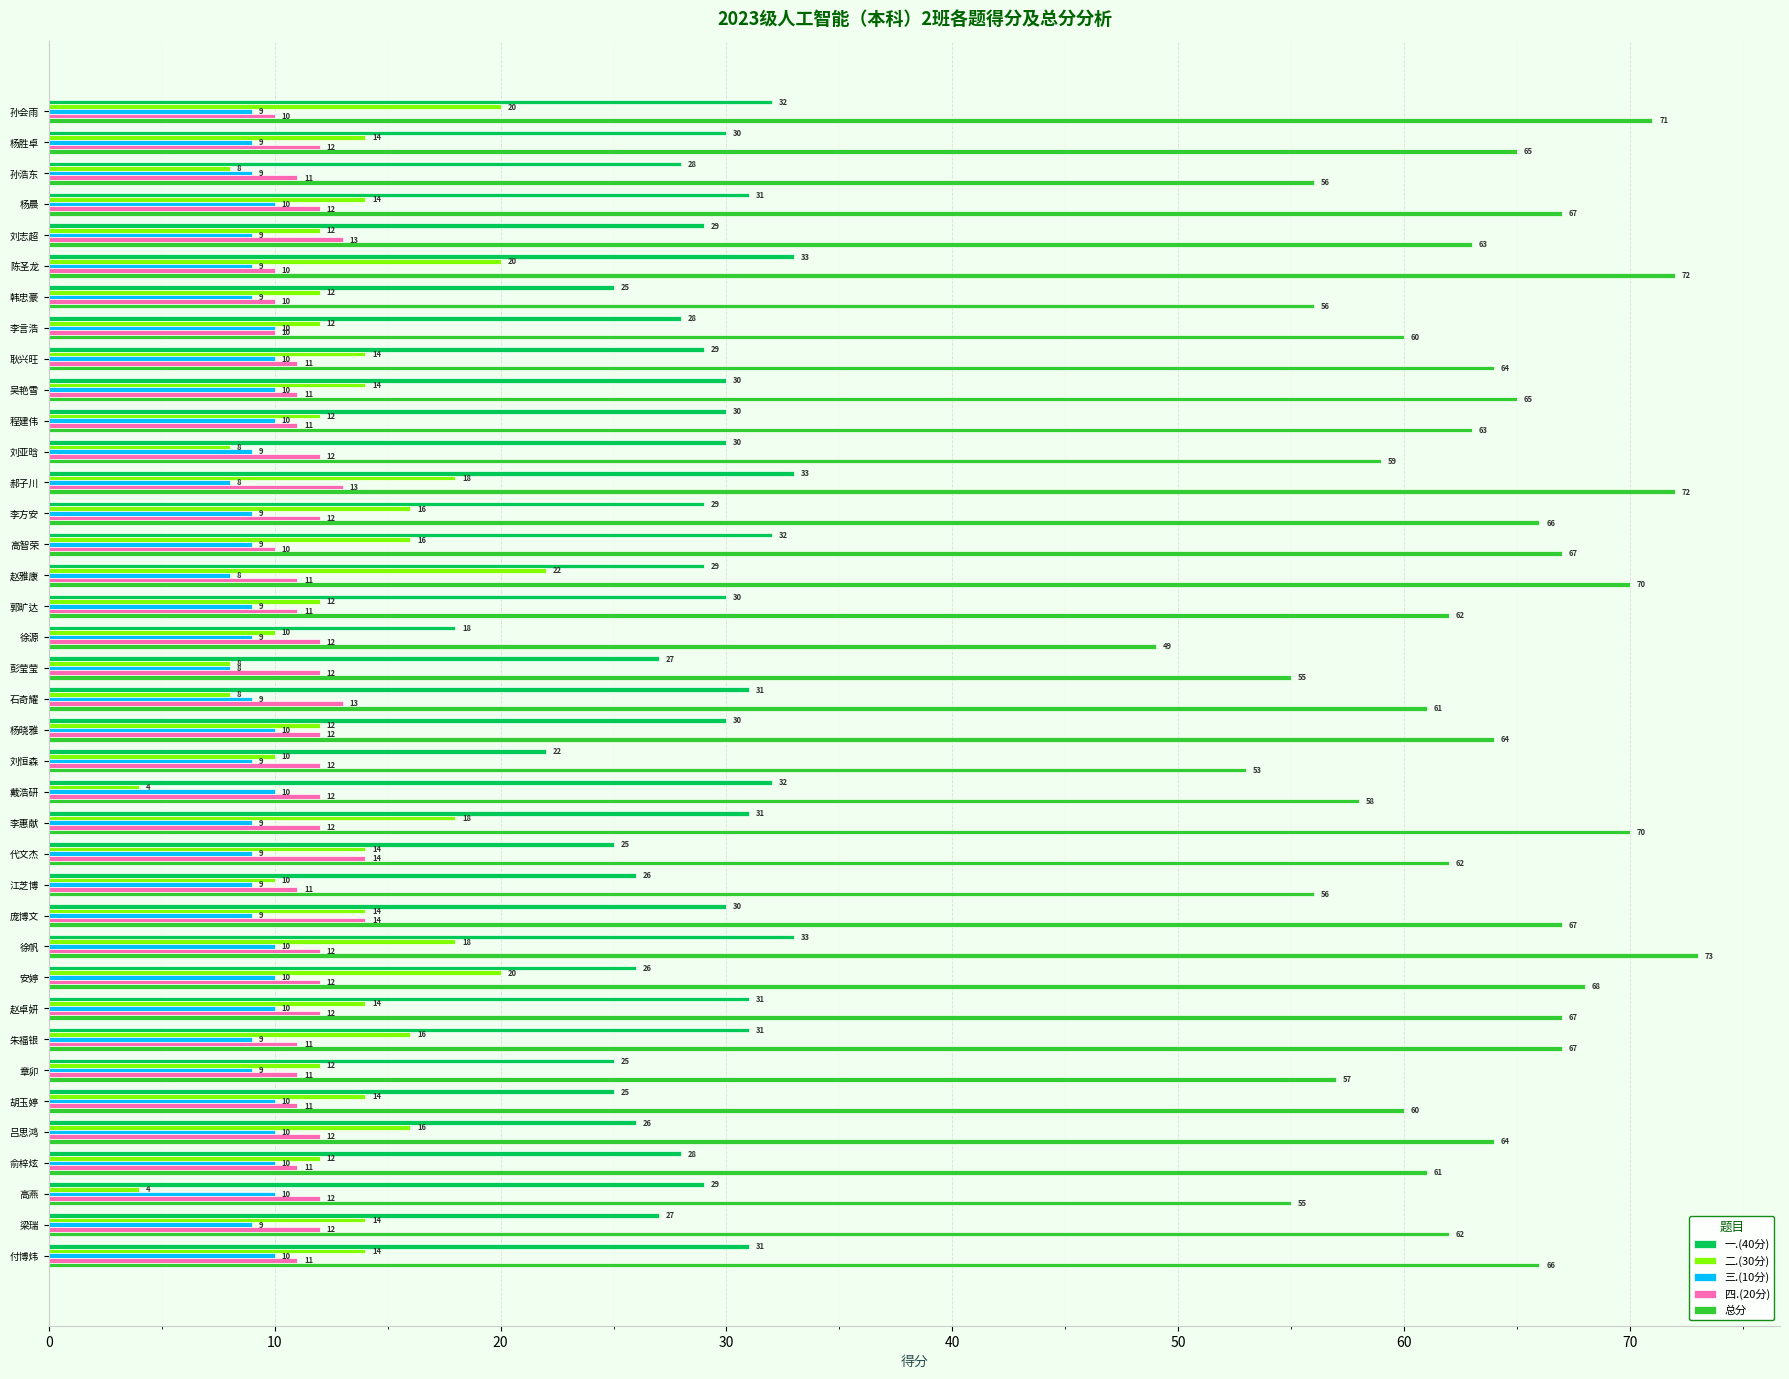

List the series in order of their peak value, lowest first.

三.(10分), 四.(20分), 二.(30分), 一.(40分), 总分